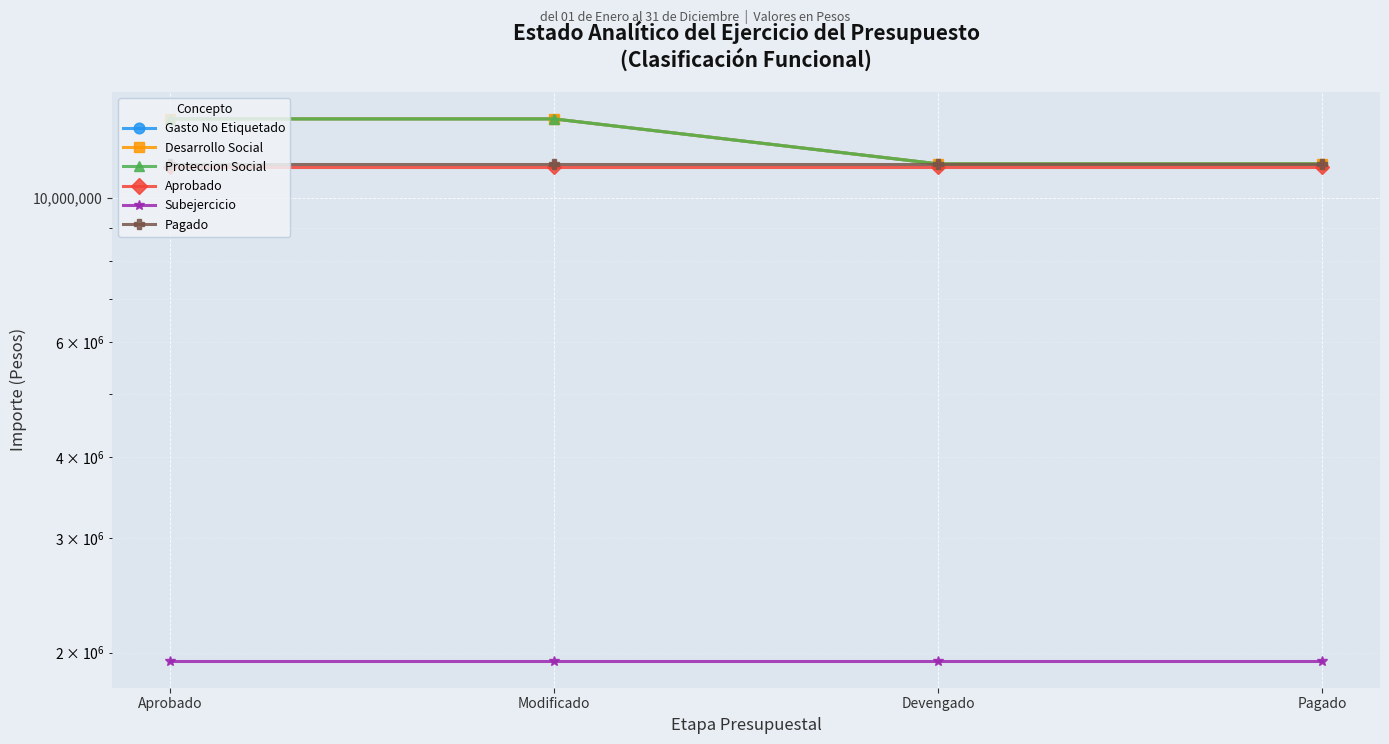

Read the Gasto No Etiquetado value at Devengado.

11276379.8